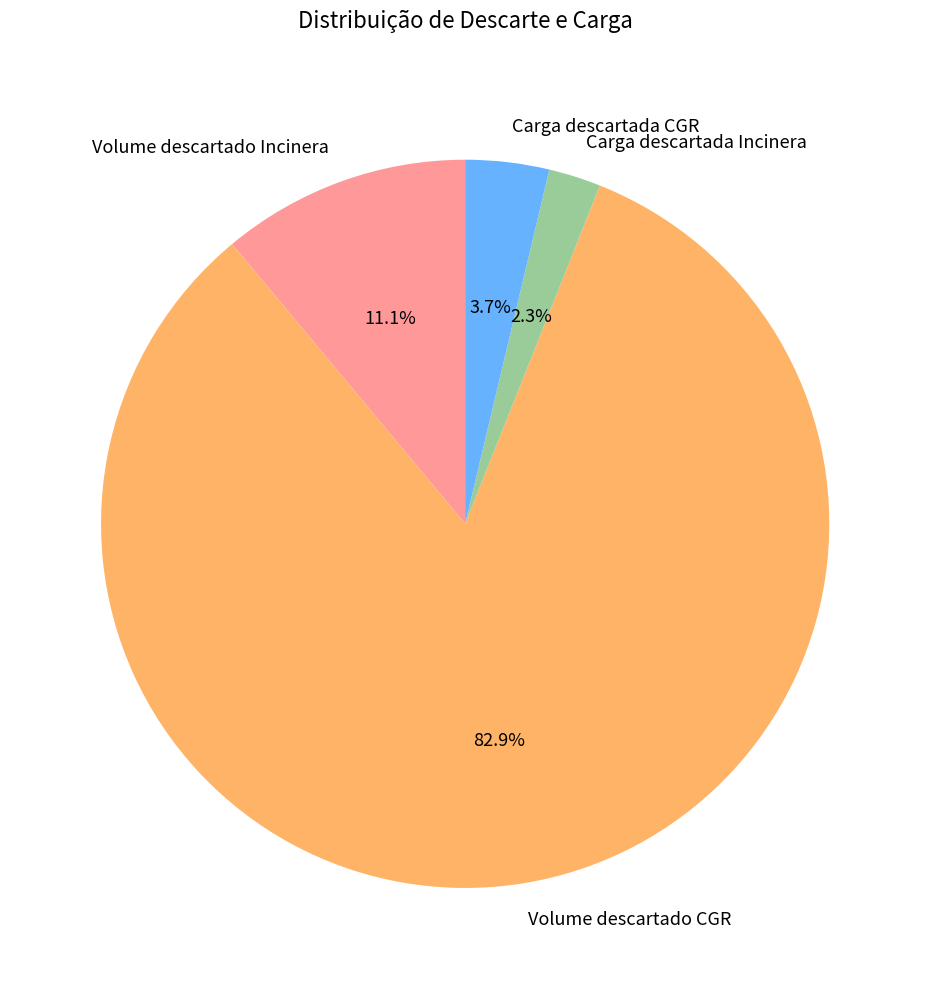

To the nearest percent, what is the combined percentage of Carga descartada CGR and Volume descartado Incinera?

15%